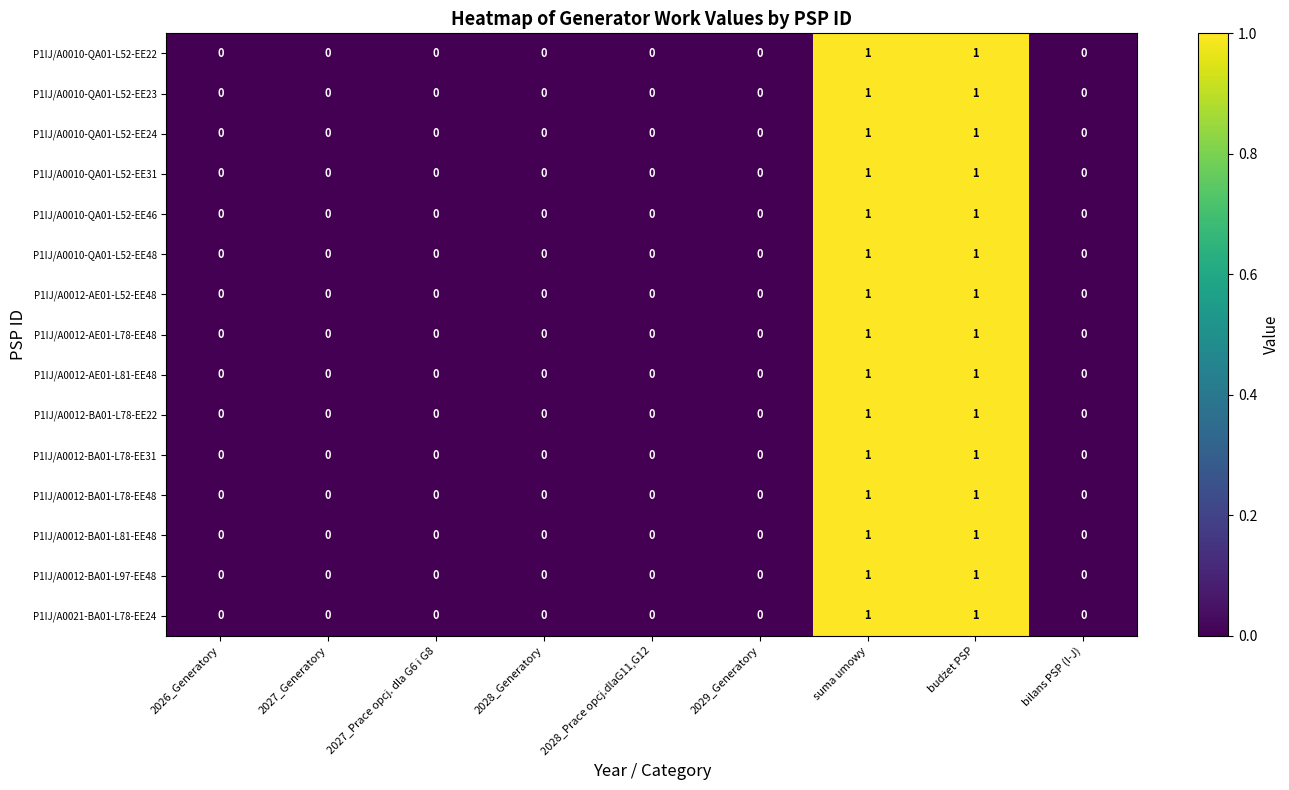

How many P1IJ/A0010-QA01-L52-EE24 values are between 0 and 1?

9